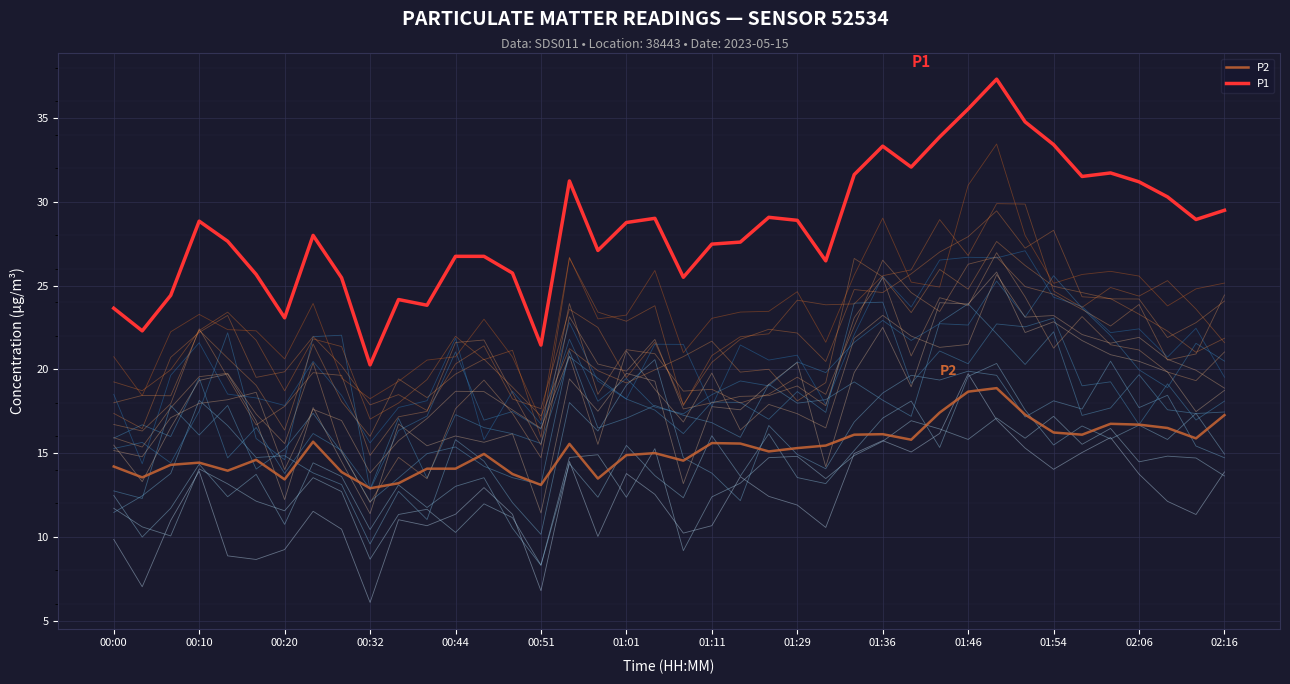

Is the value of P1 at 02:16 greater than the value of P2 at 00:32?

Yes